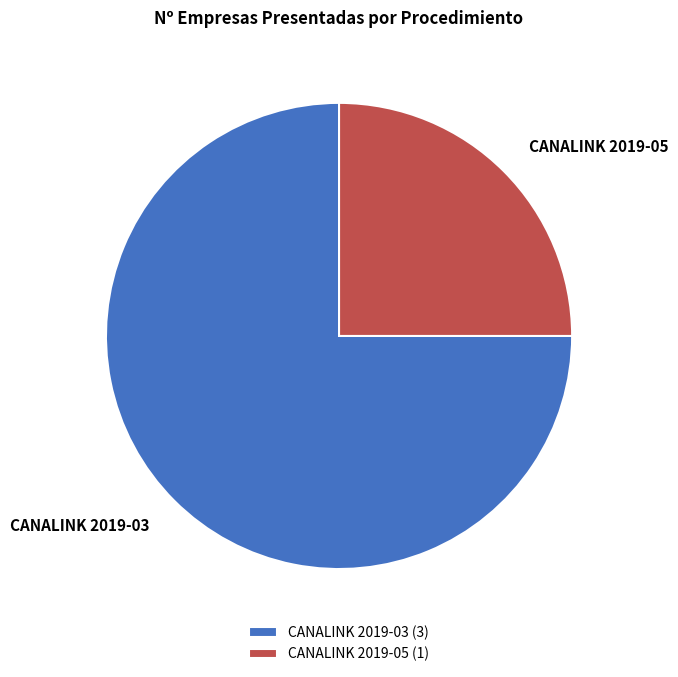

Count the number of slices in the pie.

2